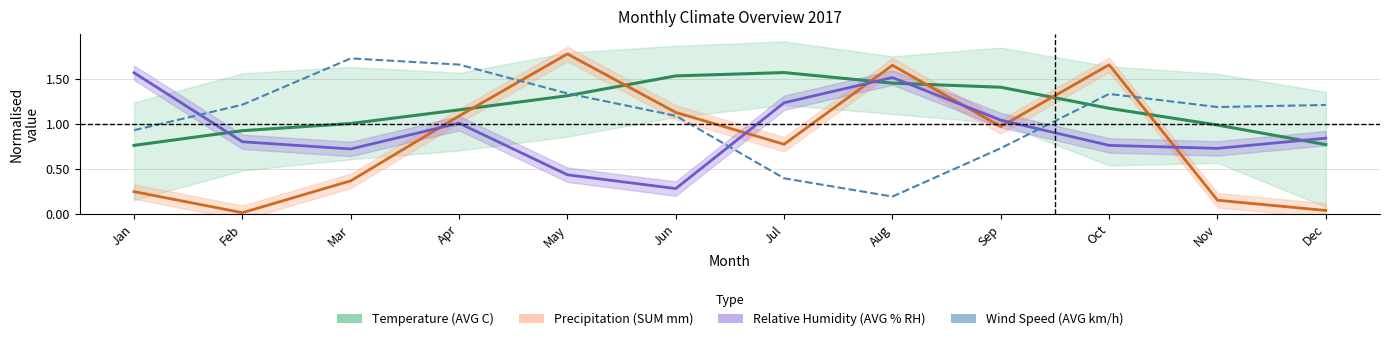

True or false: Temperature (AVG C) has more than 1 interior local peaks.

False